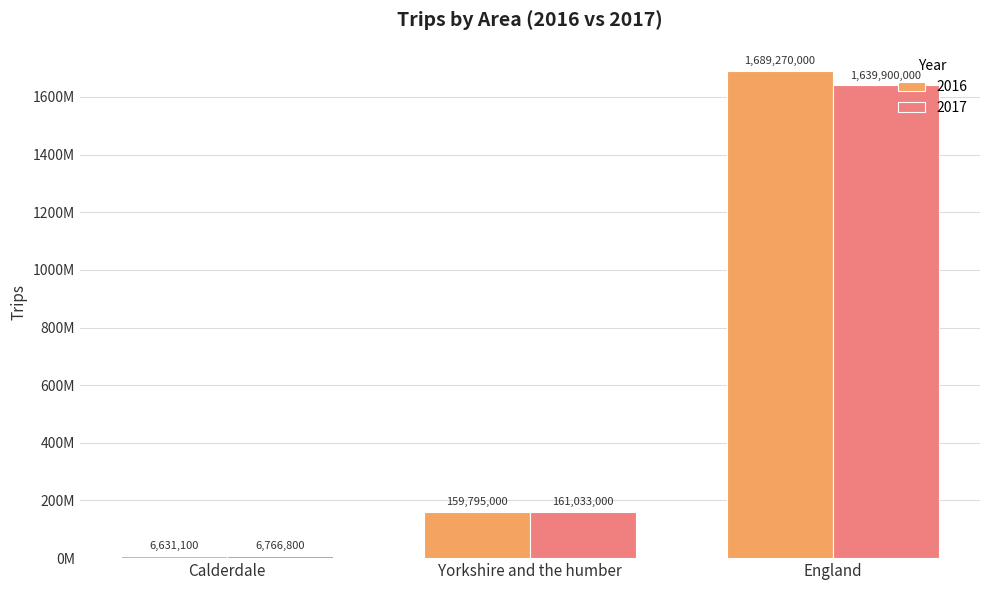

What is the spread (max minus min) of values at Calderdale?

135700